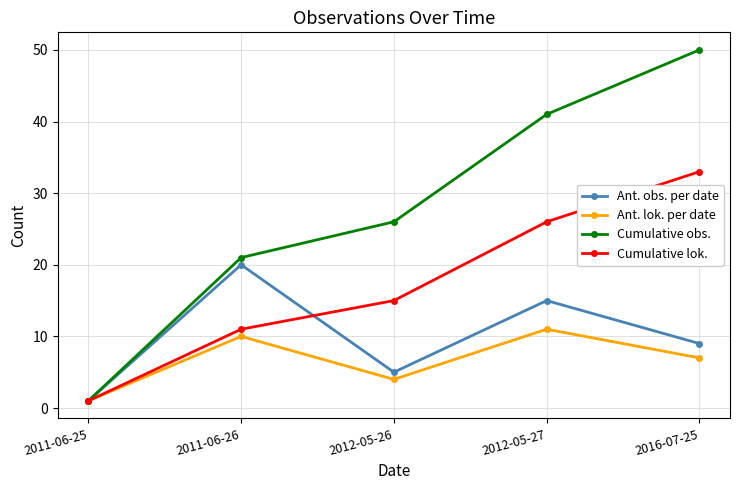

What is the spread (max minus min) of values at 2011-06-26?

11